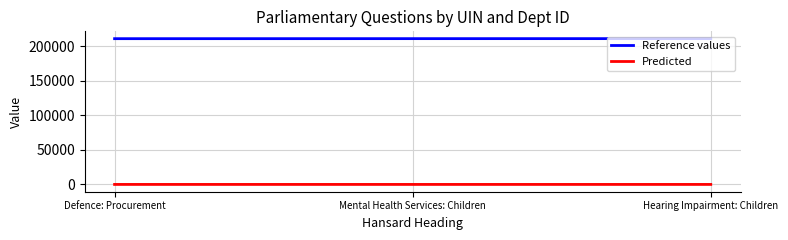

What is the sum of the Predicted values at Hearing Impairment: Children and Defence: Procurement?

28